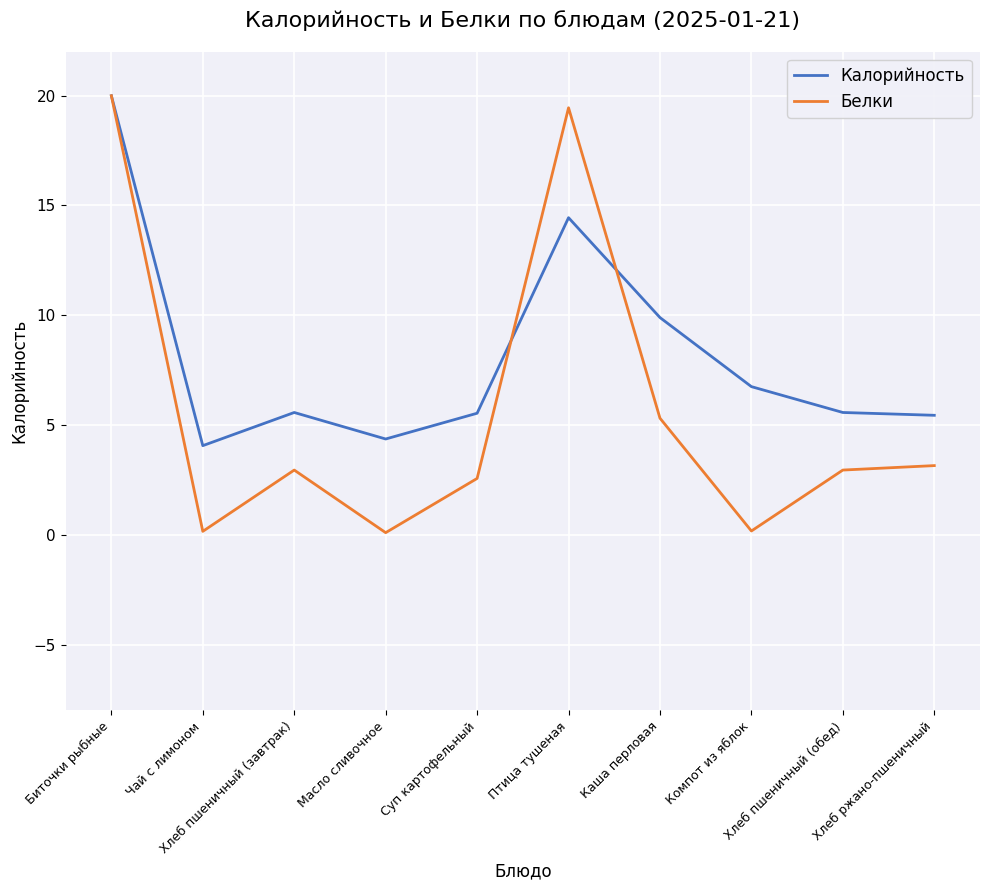

True or false: Калорийность and Белки cross at least once.

True